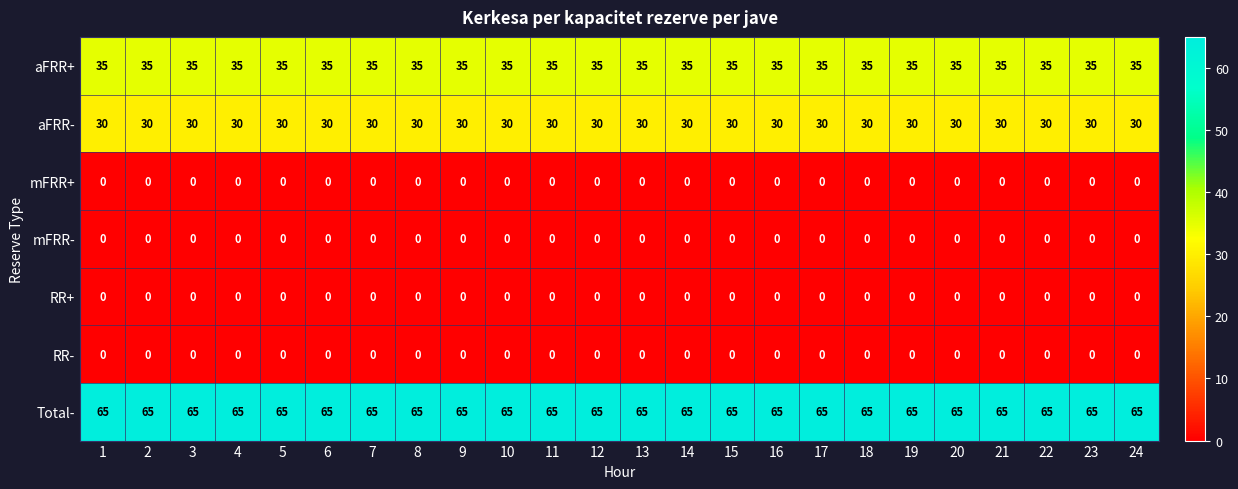

What is the greatest value displayed?

65